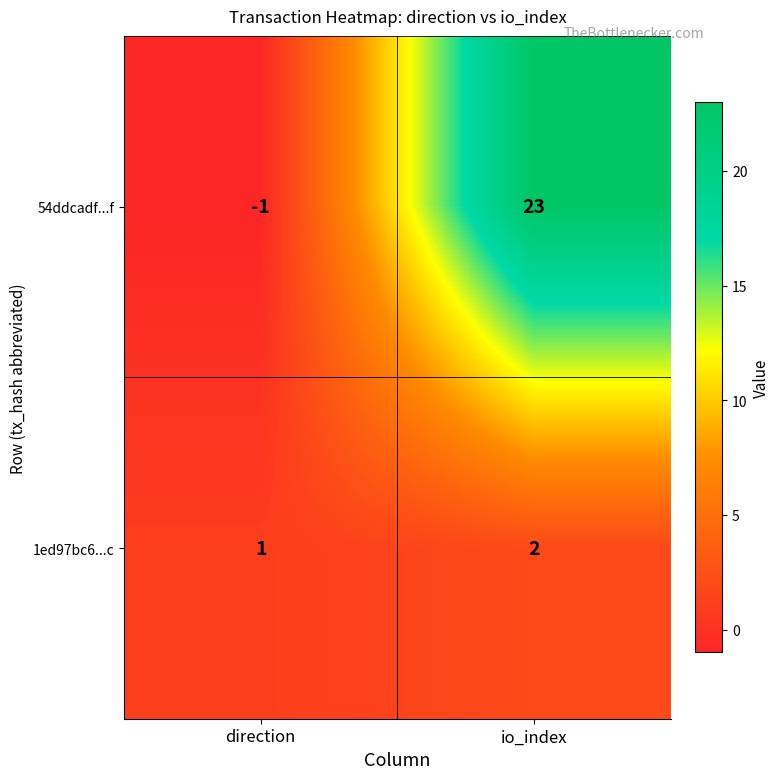

What is the difference between the highest and lowest values at io_index?

21